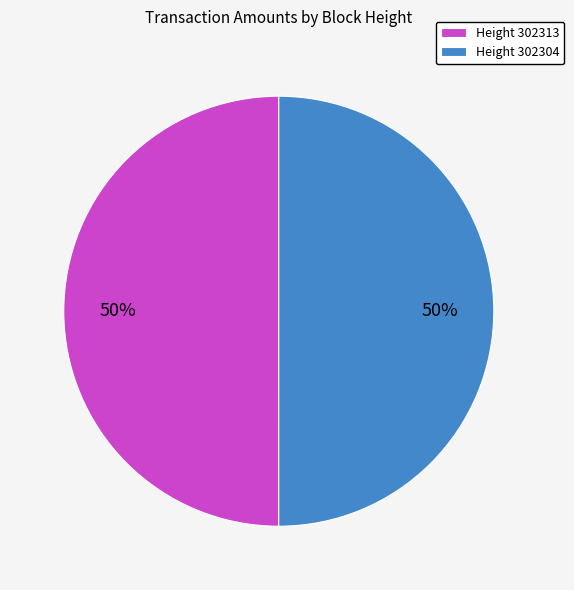

Do Height 302304 and Height 302313 together represent more than half of the pie?

Yes